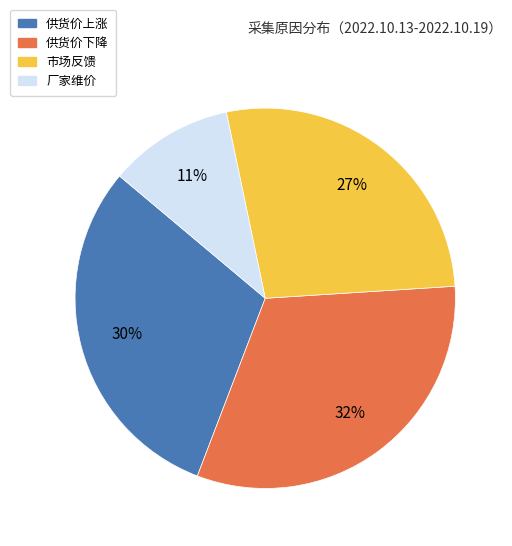

Is there any slice that represents more than half of the pie?

No